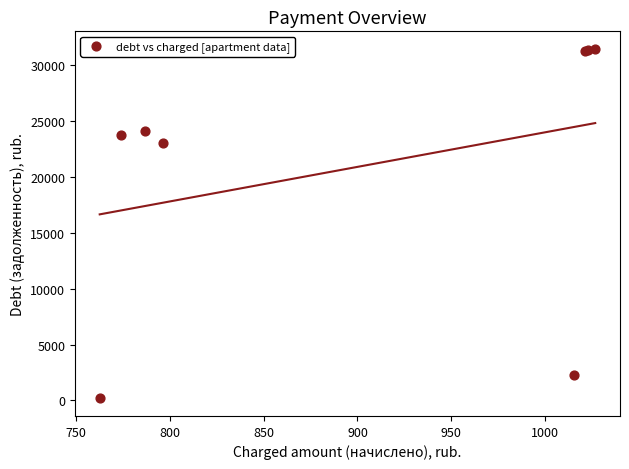

What Y value in the scatter plot is closest to 15830?

23026.9